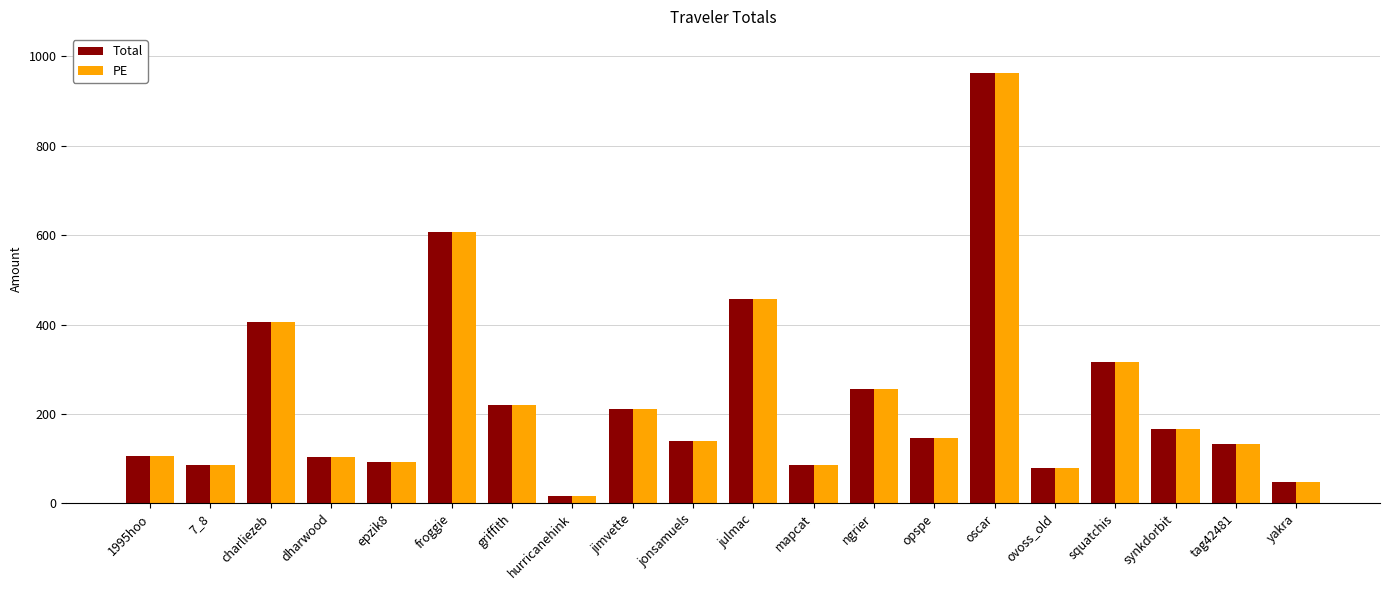

The Total series shows 962.2 at oscar. True or false?

True